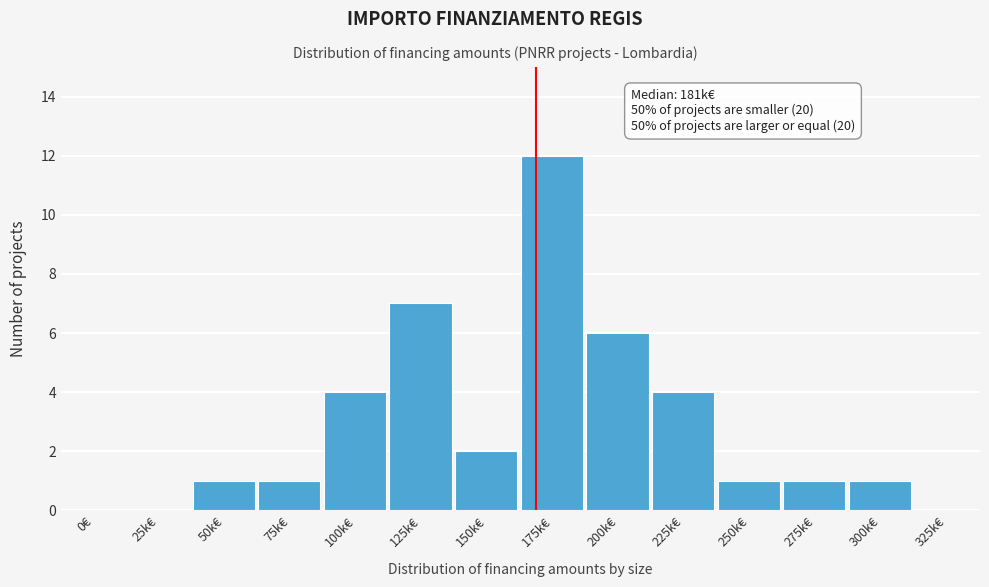

Reading right to left, list all the values displayed in this chart.

325k€=0	300k€=1	275k€=1	250k€=1	225k€=4	200k€=6	175k€=12	150k€=2	125k€=7	100k€=4	75k€=1	50k€=1	25k€=0	0€=0